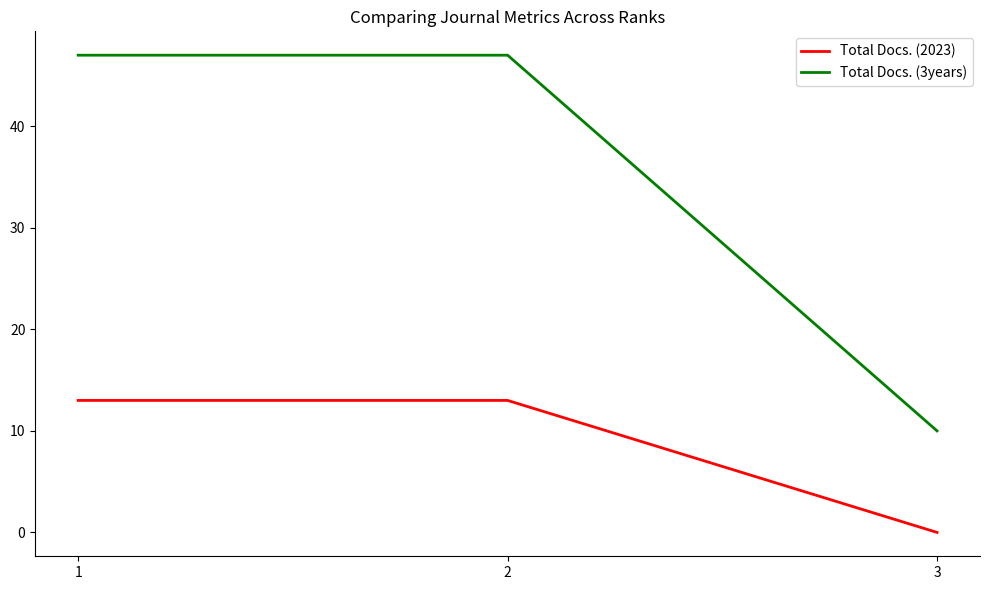

What is the total value across all series at 2?

60